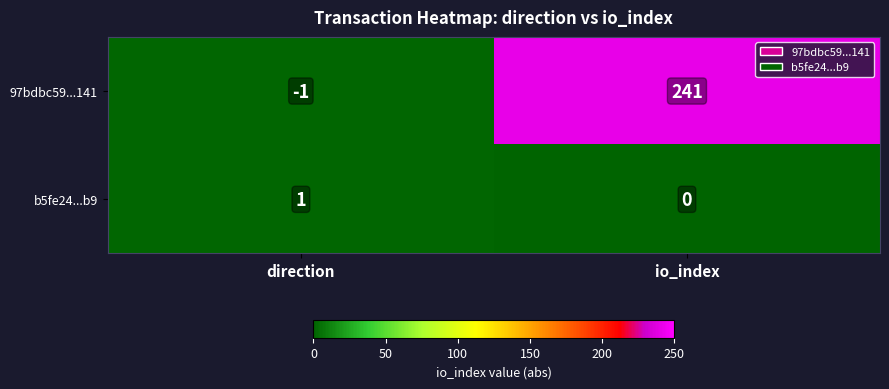

At which category is the sum across all series the highest?

io_index